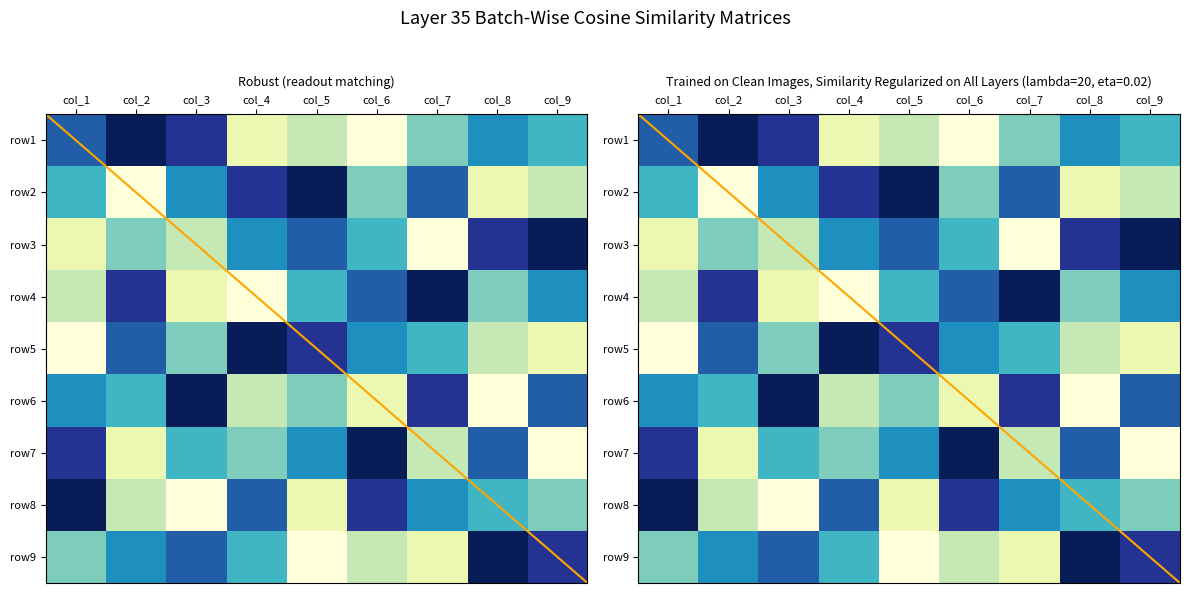

The value of row4 at col_3 is 2. True or false?

True